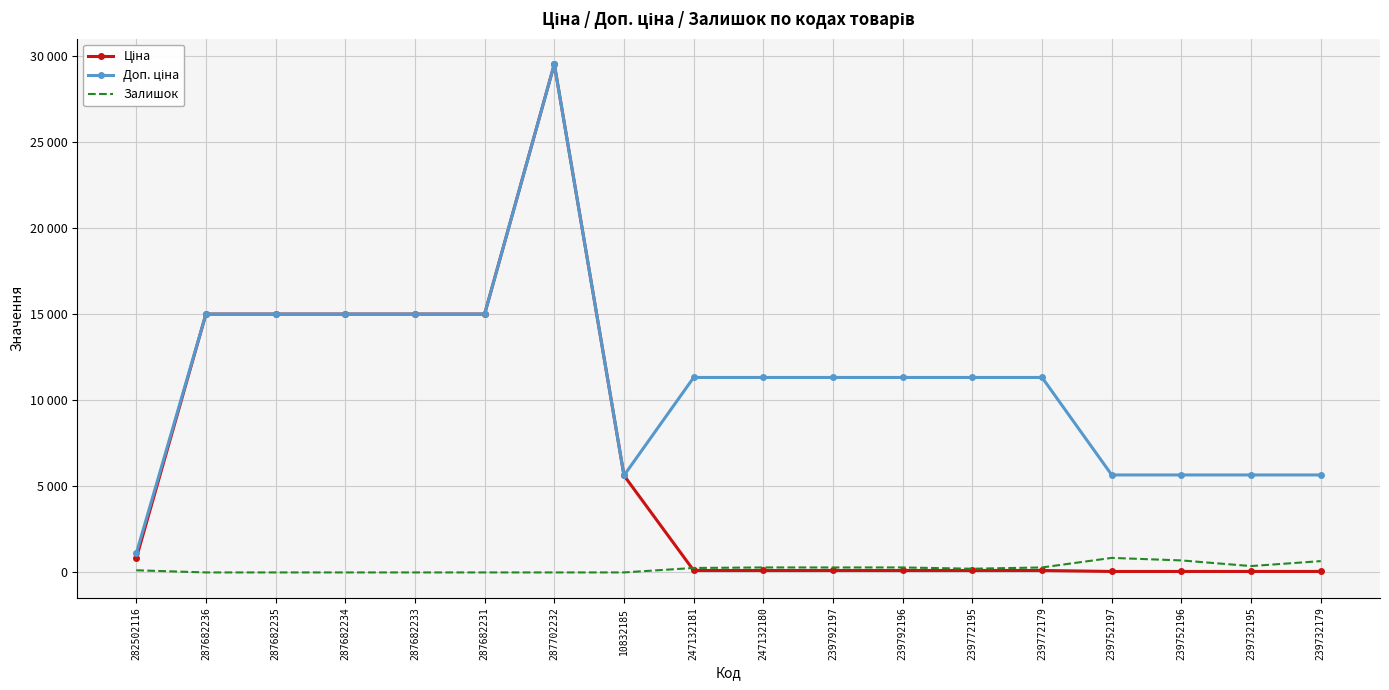

Reading left to right, transcribe all the data shown in this chart.

Ціна: 282502116=813.0	287682236=15019.2	287682235=15019.2	287682234=15019.2	287682233=15019.2	287682231=15019.2	287702232=29548.9	10832185=5636.0	247132181=113.3	247132180=113.3	239792197=113.3	239792196=113.3	239772195=113.3	239772179=113.3	239752197=56.7	239752196=56.7	239732195=56.7	239732179=56.7
Доп. ціна: 282502116=1101.8	287682236=15019.2	287682235=15019.2	287682234=15019.2	287682233=15019.2	287682231=15019.2	287702232=29548.9	10832185=5636.0	247132181=11334.0	247132180=11334.0	239792197=11334.0	239792196=11334.0	239772195=11334.0	239772179=11334.0	239752197=5667.0	239752196=5667.0	239732195=5667.0	239732179=5667.0
Залишок: 282502116=125.0	287682236=0.0	287682235=0.0	287682234=0.0	287682233=0.0	287682231=0.0	287702232=0.0	10832185=1.0	247132181=260.0	247132180=290.0	239792197=289.0	239792196=290.0	239772195=215.0	239772179=290.0	239752197=845.0	239752196=698.0	239732195=370.0	239732179=658.0